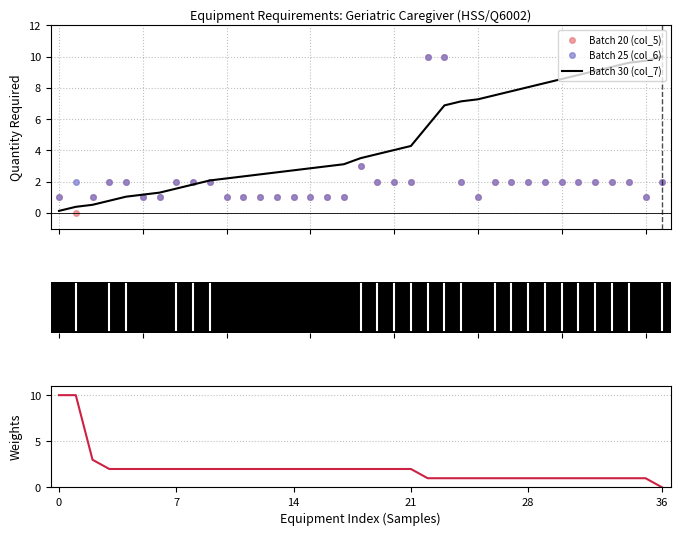

Does the chart have visible grid lines?

Yes